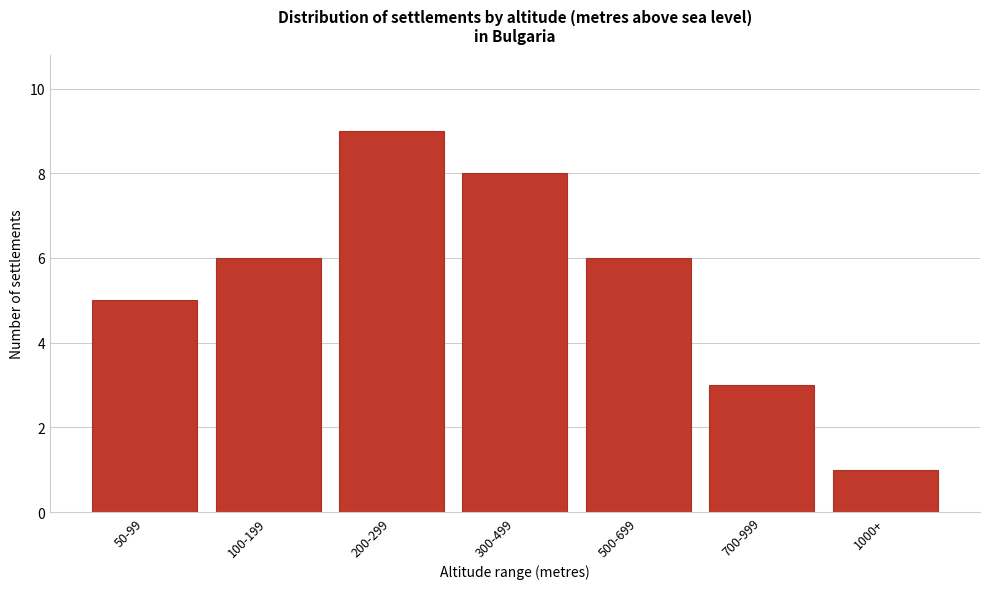

Reading left to right, extract all data points from this chart.

5	6	9	8	6	3	1